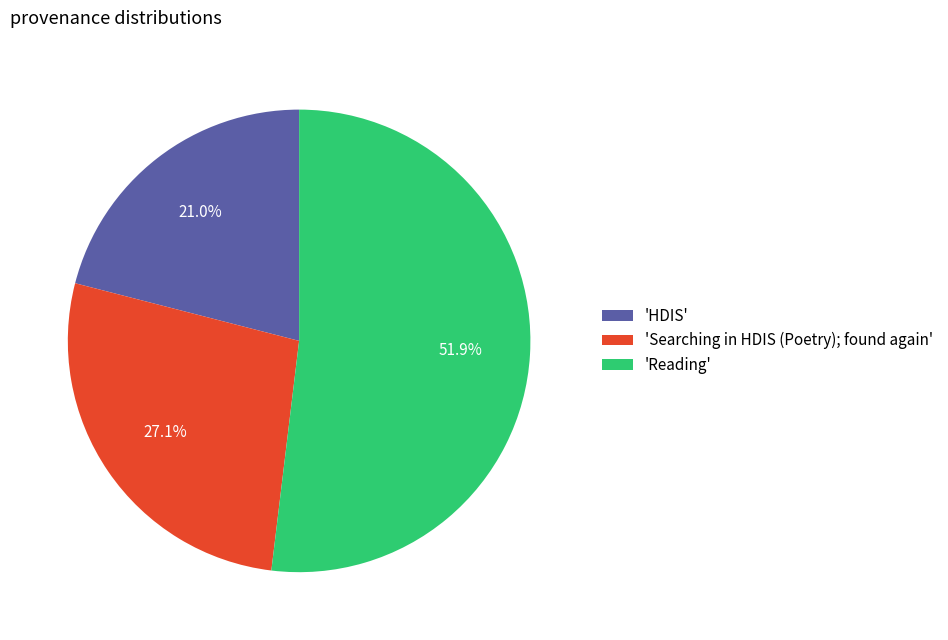

Do 'Searching in HDIS (Poetry); found again' and 'HDIS' together represent more than half of the pie?

No